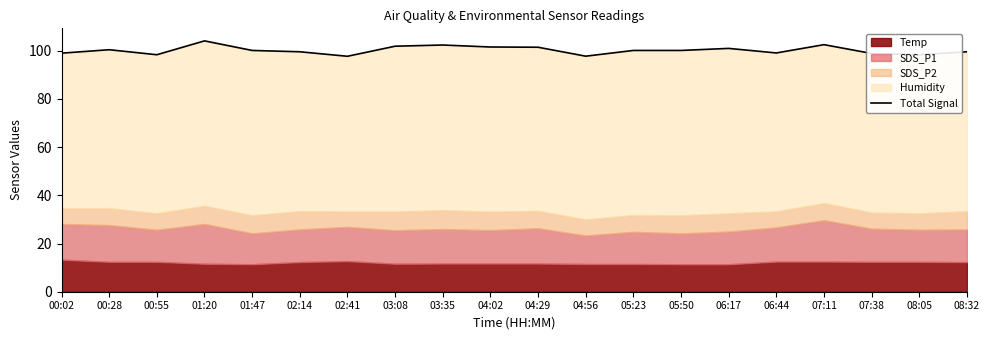

Which label corresponds to the largest value in the chart?

01:20